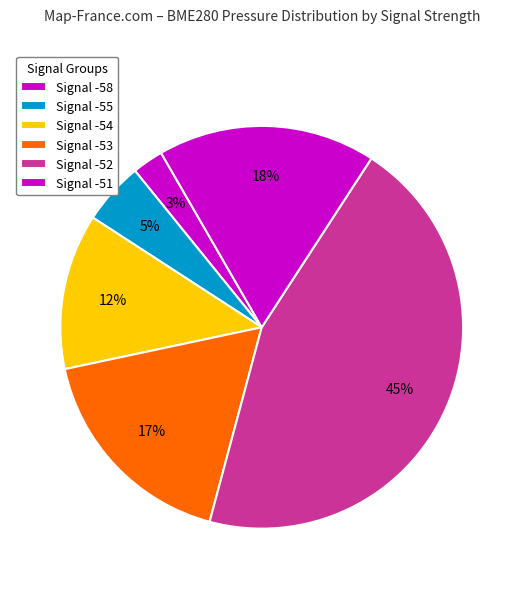

How many slices are in this pie chart?

6